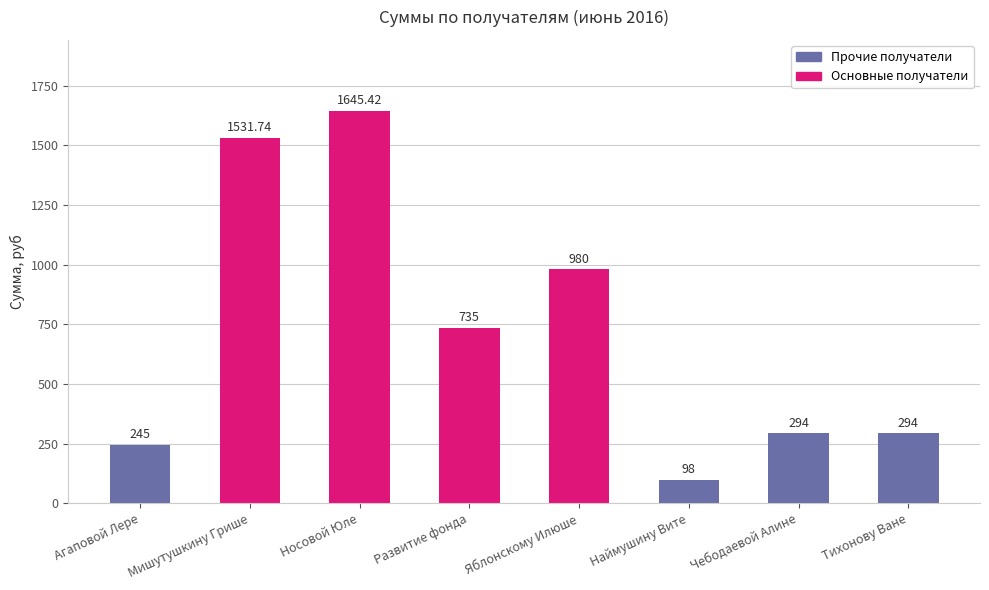

What is the sum of the values at Развитие фонда and Чебодаевой Алине?

1029.0